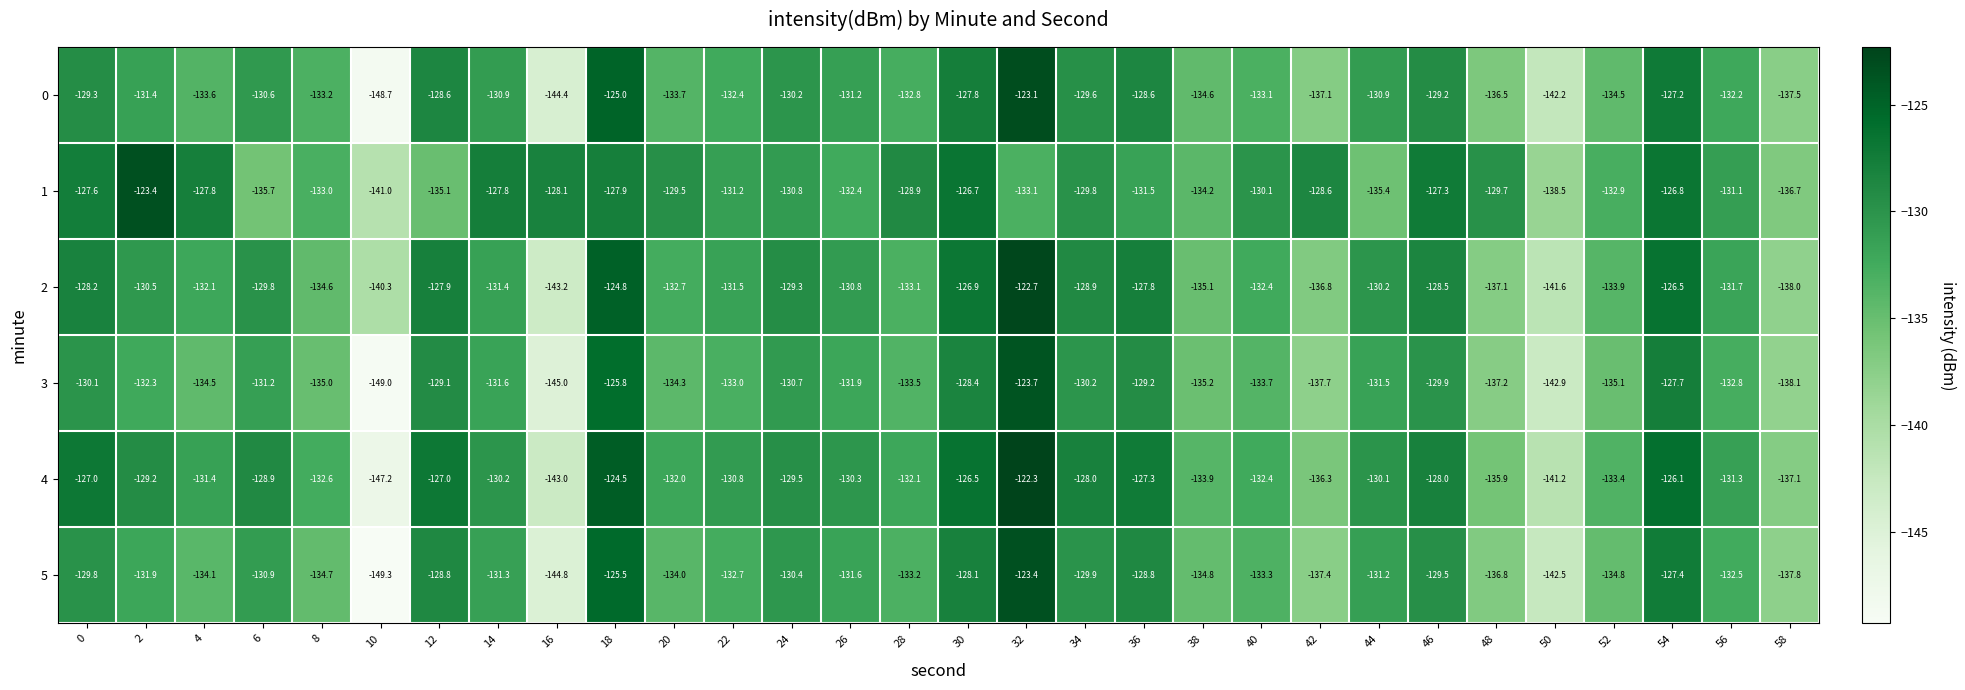

What is the average value of the 1 series?

-131.1